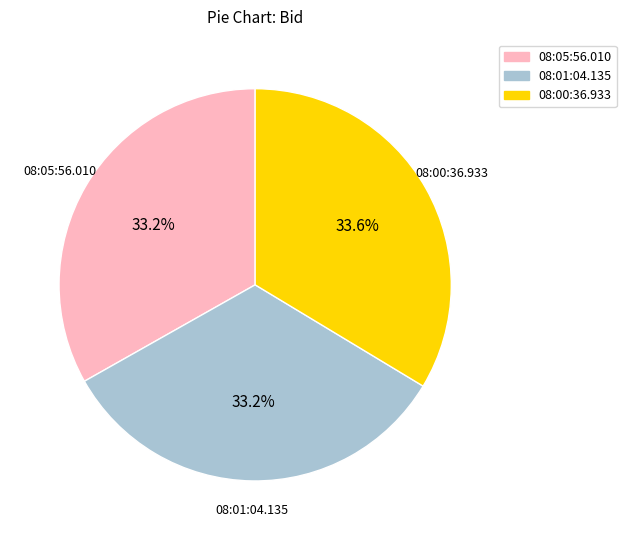

How many slices are in this pie chart?

3